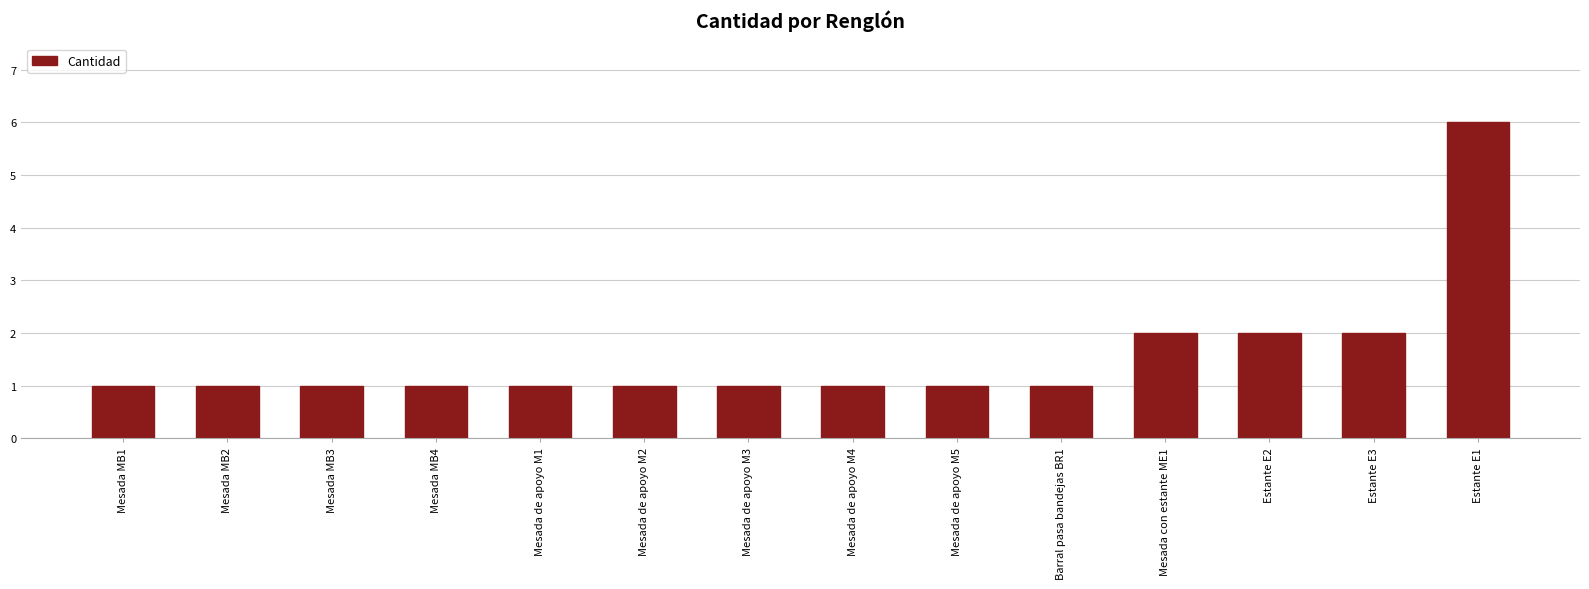

Which label corresponds to the largest value in the chart?

Estante E1